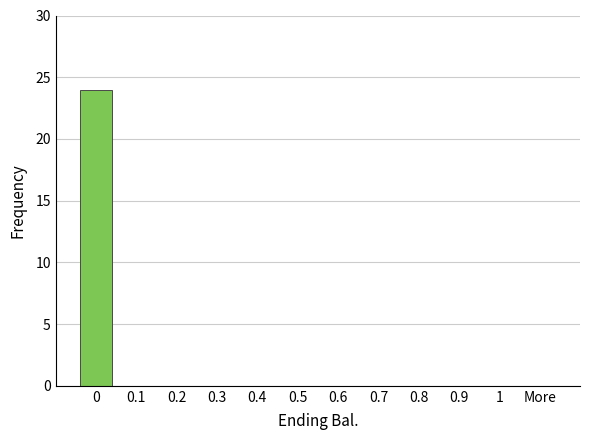

Reading left to right, extract all data points from this chart.

0=24	0.1=0	0.2=0	0.3=0	0.4=0	0.5=0	0.6=0	0.7=0	0.8=0	0.9=0	1=0	More=0